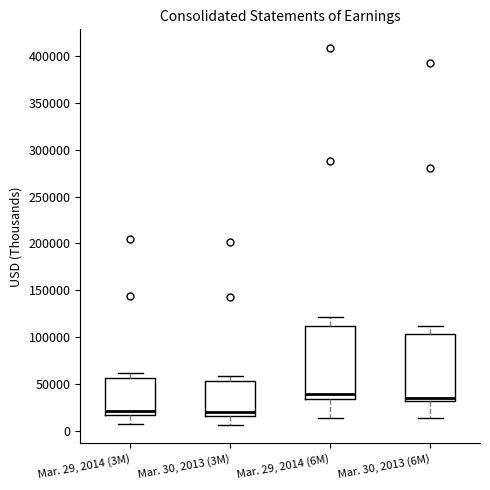

Reading left to right, read every box against the y-axis: the position of its median line, the range the box covers, and the ends of its whiskers. The values are not printed on the chart, so give them approximately, as read against the axis.

Mar. 29, 2014 (3M): median 20000, box 15000 to 55000, whiskers 5000 to 60000
Mar. 30, 2013 (3M): median 20000, box 15000 to 55000, whiskers 5000 to 60000
Mar. 29, 2014 (6M): median 40000, box 35000 to 110000, whiskers 15000 to 120000
Mar. 30, 2013 (6M): median 35000, box 30000 to 105000, whiskers 15000 to 110000